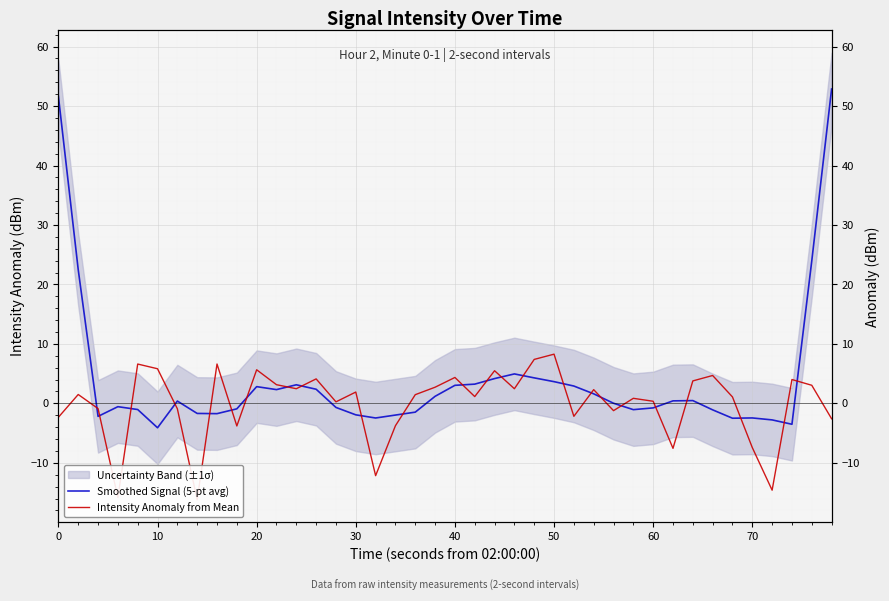

What is the difference between the second highest and minimum values in the Smoothed Signal (5-pt avg) series?

55.7